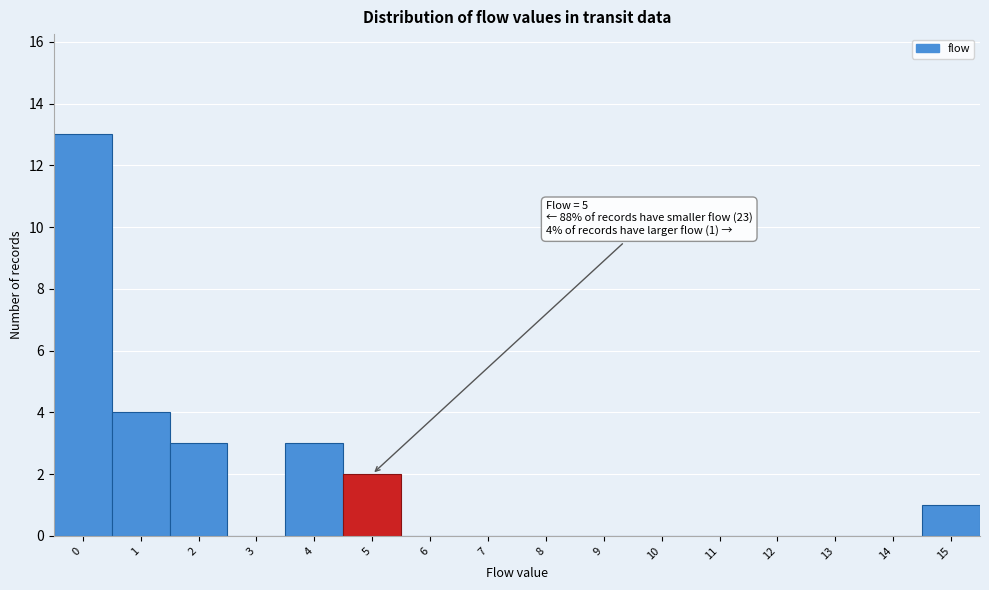

Which range on the x-axis has the tallest bar?

-0.5 to 0.5